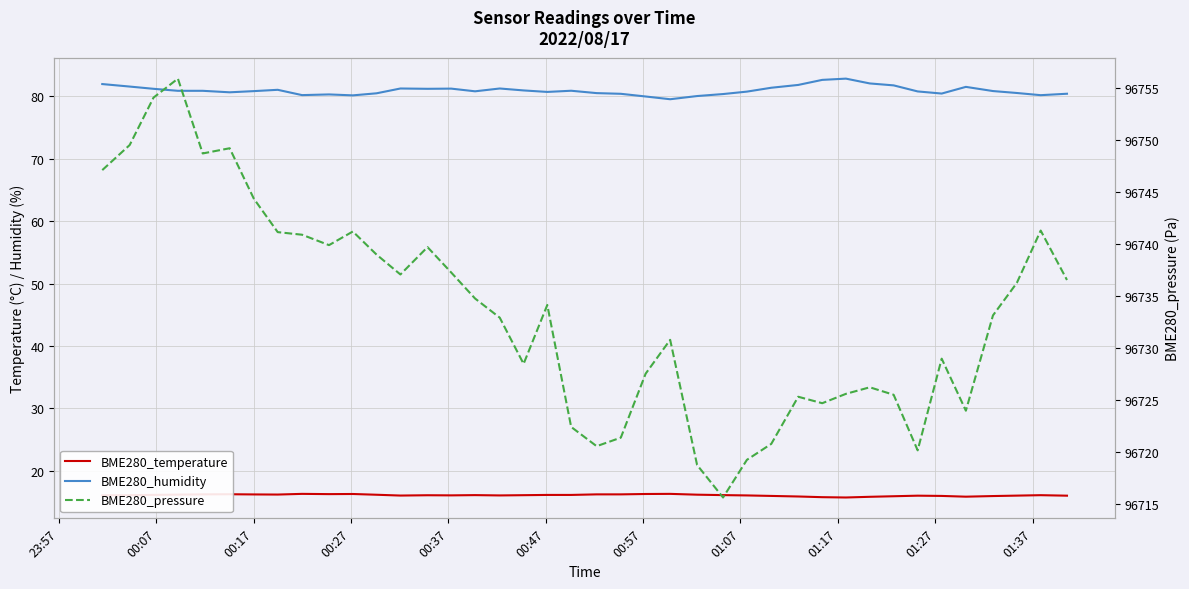

True or false: BME280_humidity and BME280_pressure intersect in this chart.

False